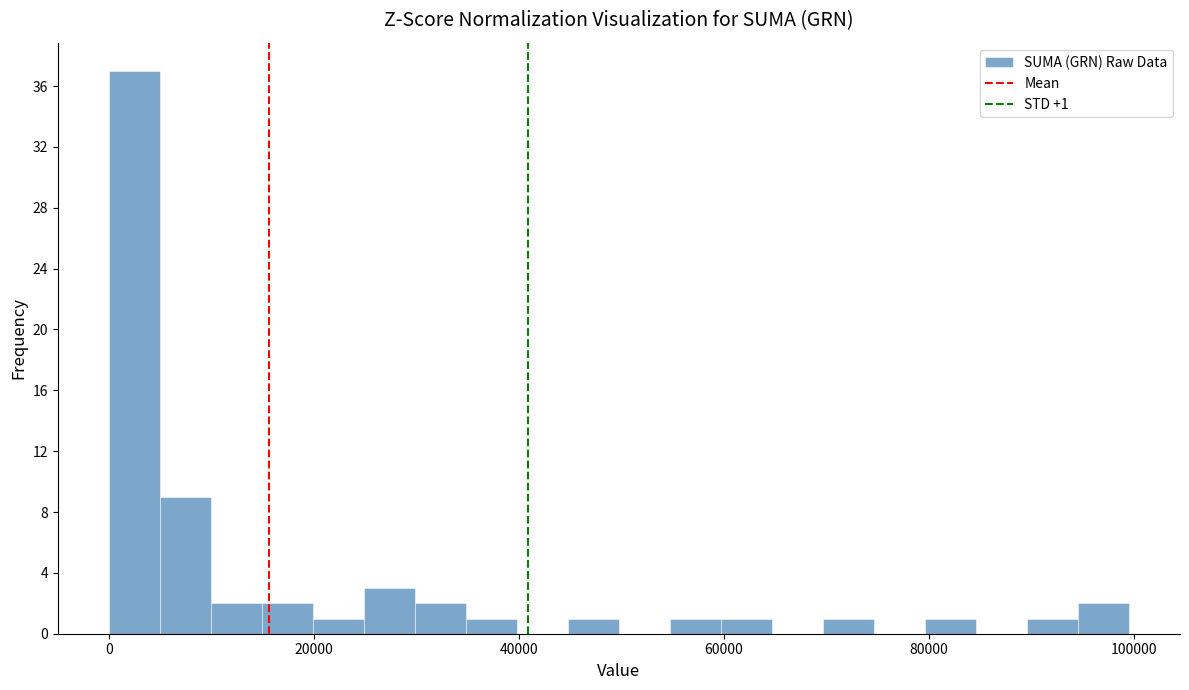

Read against the x-axis, roughly where is the centre of the tallest bar?

2000